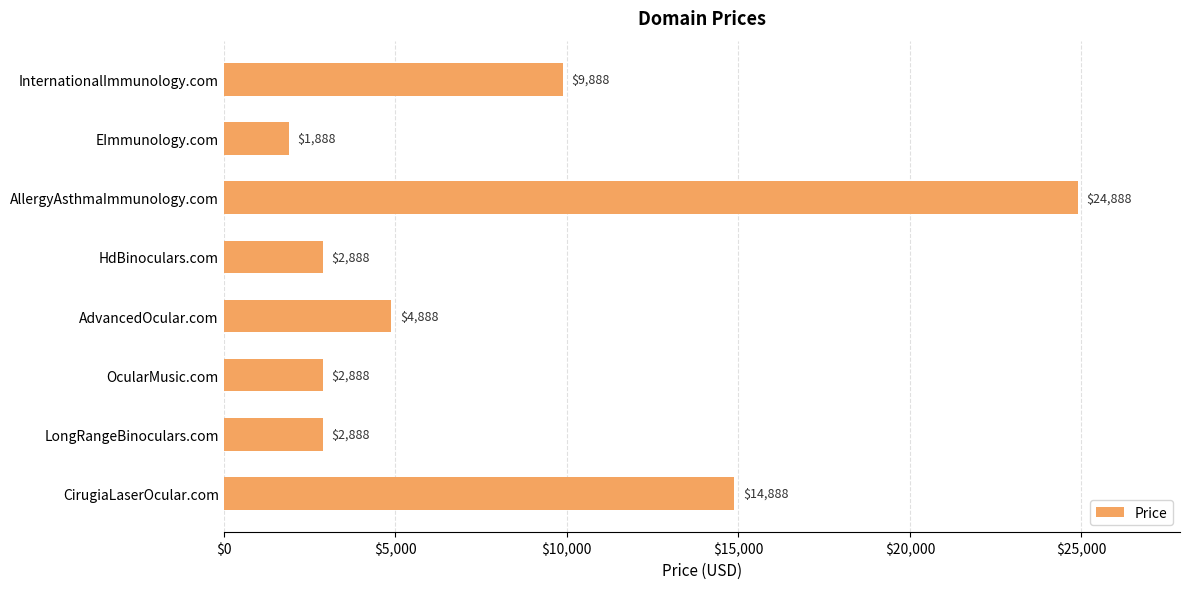

How many data points are less than 4888?

4